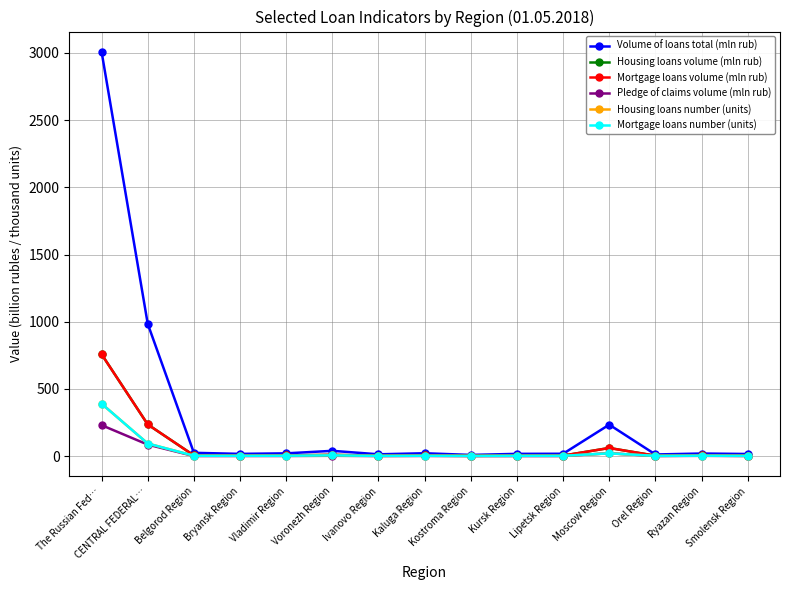

Which series has the widest spread of values?

Volume of loans total (mln rub)